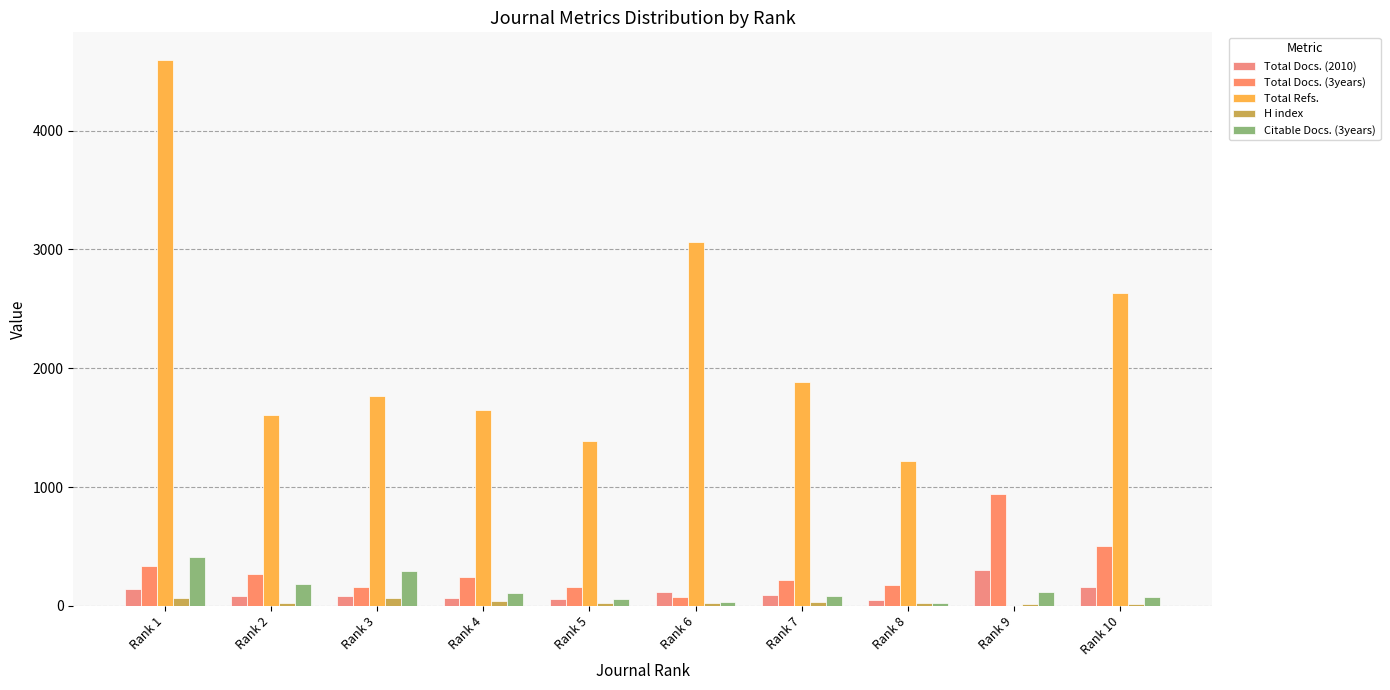

The Total Refs. series shows 3062 at Rank 6. True or false?

True